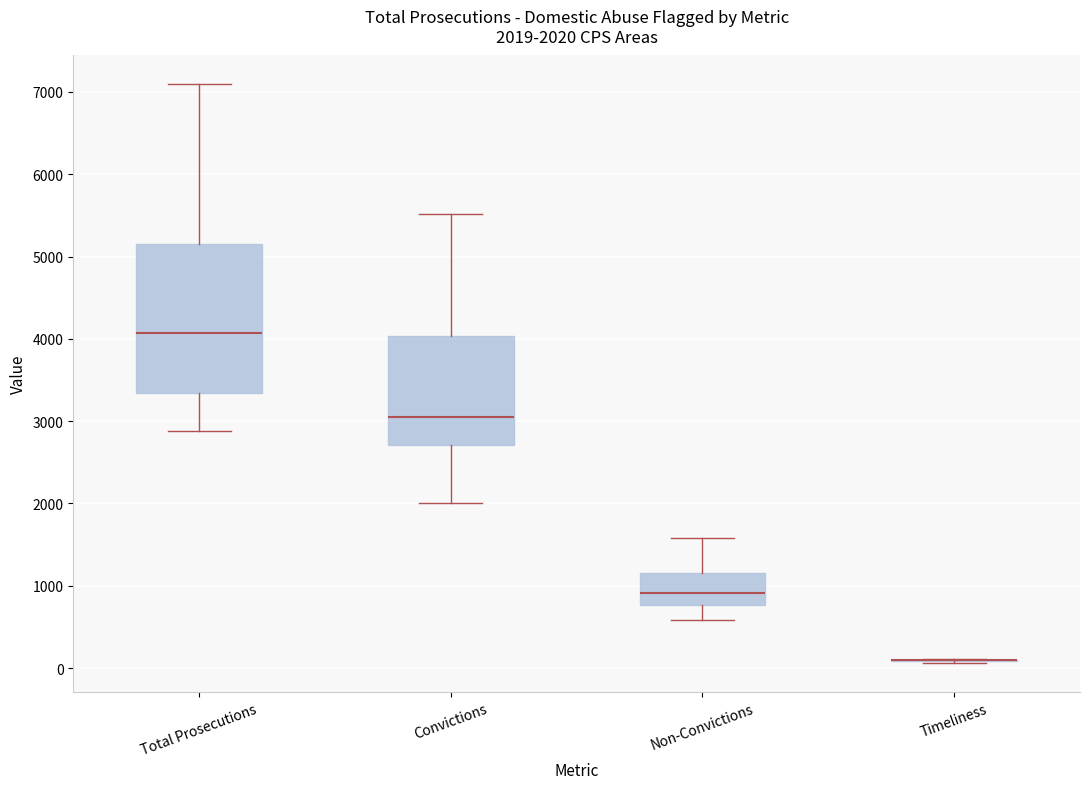

Comparing the boxes themselves (not the whiskers), which one is the tallest?

Total Prosecutions